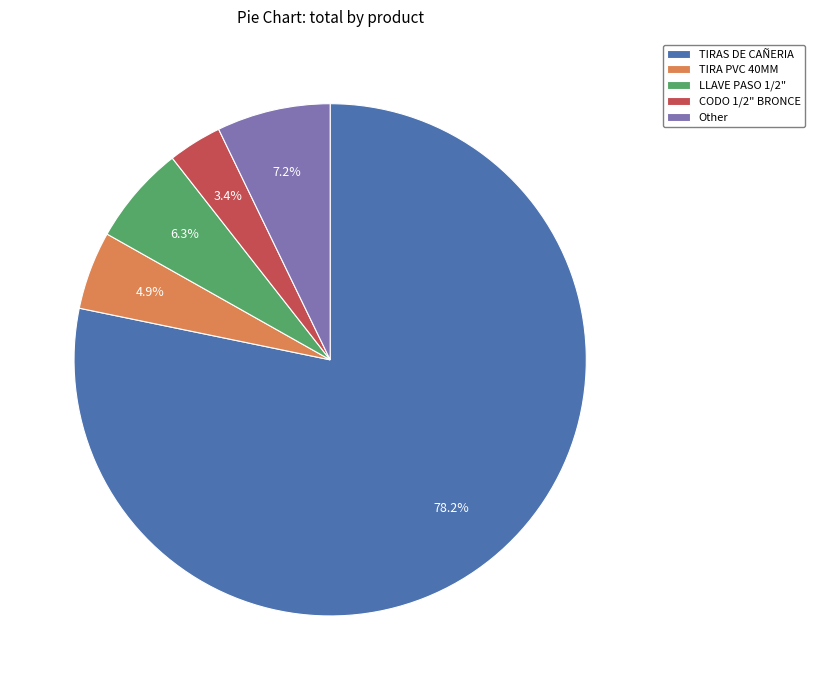

The CODO 1/2" BRONCE slice represents 3% of the pie. True or false?

True